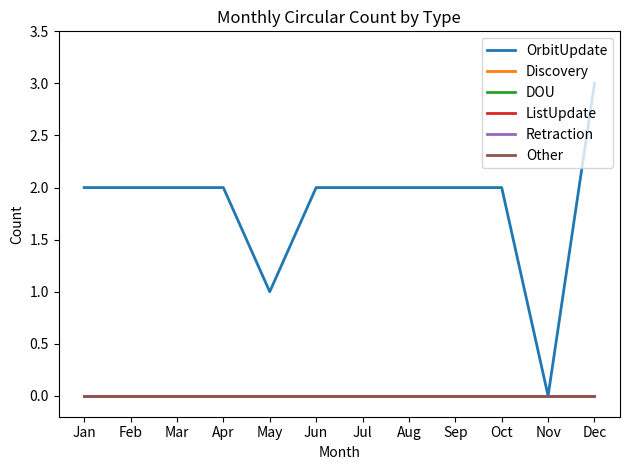

Reading left to right, extract all data points from this chart.

OrbitUpdate: 2	2	2	2	1	2	2	2	2	2	0	3
Discovery: 0	0	0	0	0	0	0	0	0	0	0	0
DOU: 0	0	0	0	0	0	0	0	0	0	0	0
ListUpdate: 0	0	0	0	0	0	0	0	0	0	0	0
Retraction: 0	0	0	0	0	0	0	0	0	0	0	0
Other: 0	0	0	0	0	0	0	0	0	0	0	0